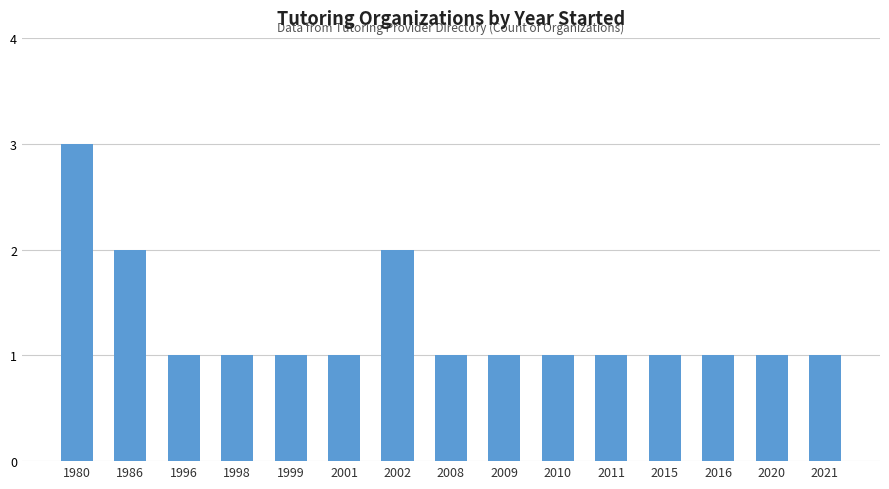

What is the sum of all values?

19